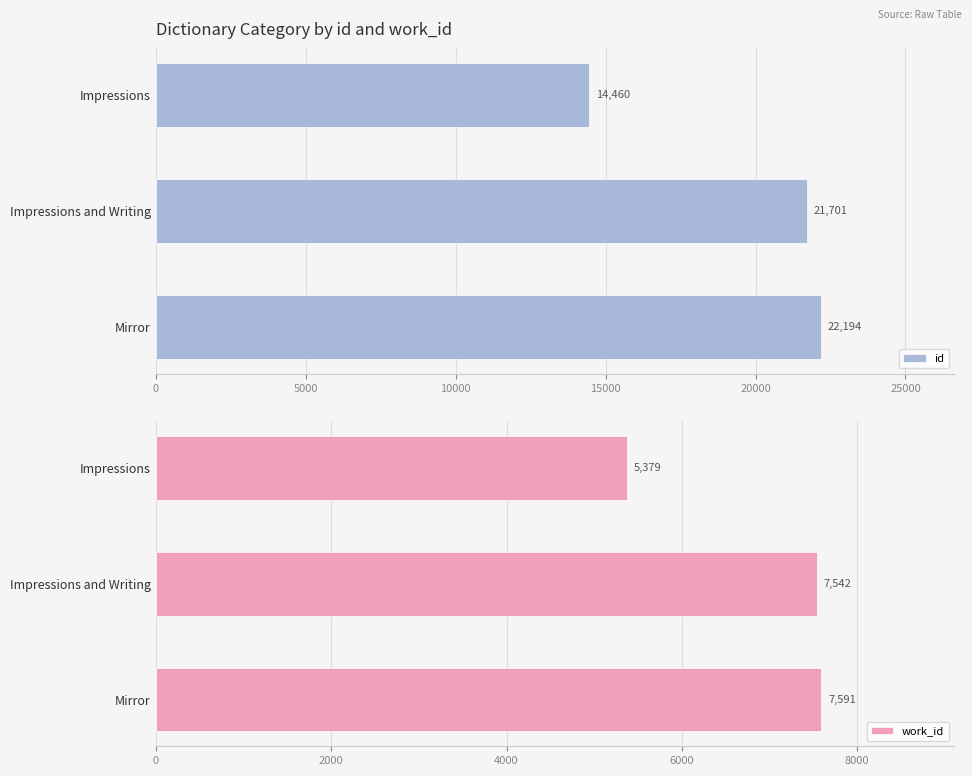

At how many categories does at least one series exceed 9915?

3